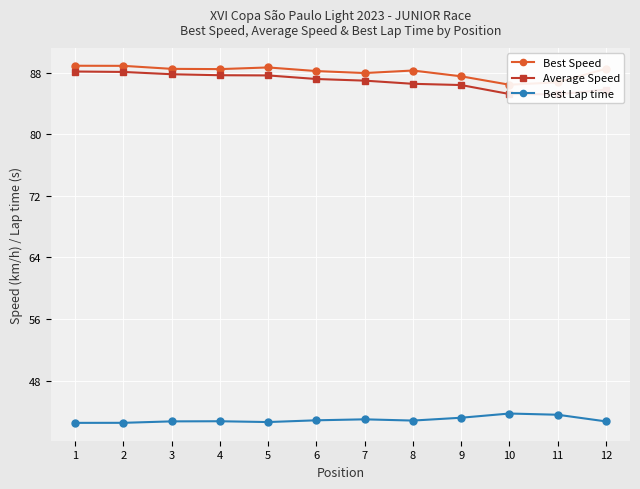

True or false: Average Speed and Best Speed intersect in this chart.

False